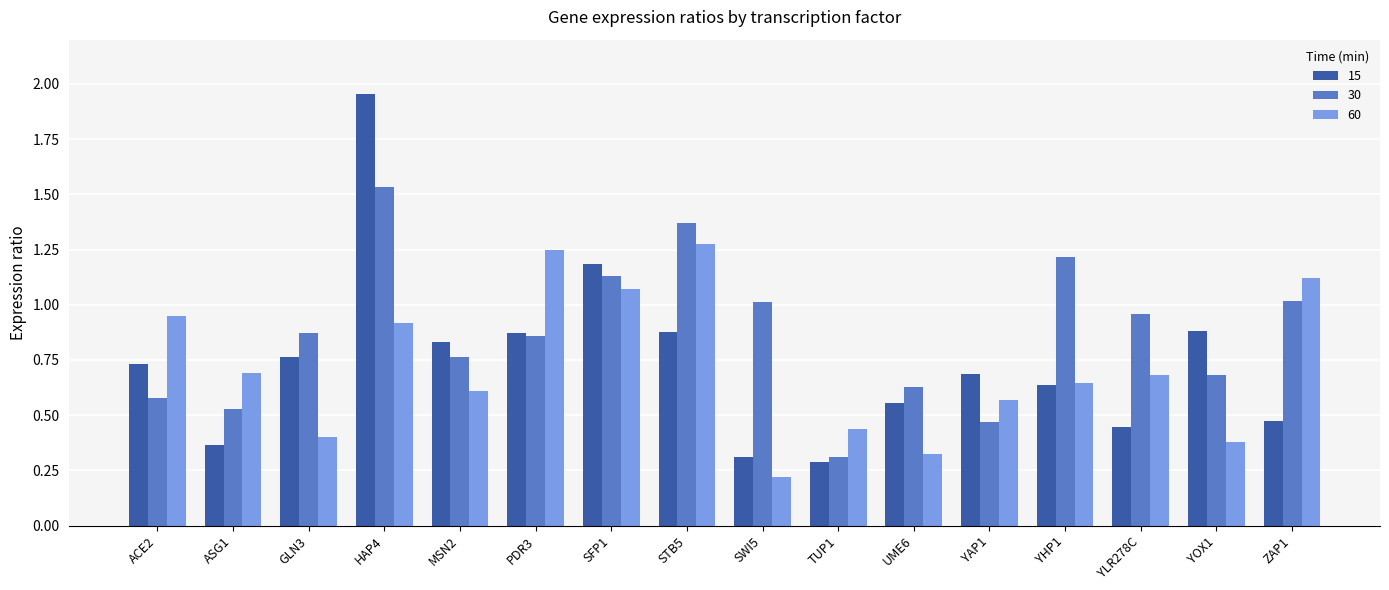

Which label corresponds to the smallest value in the chart?

SWI5